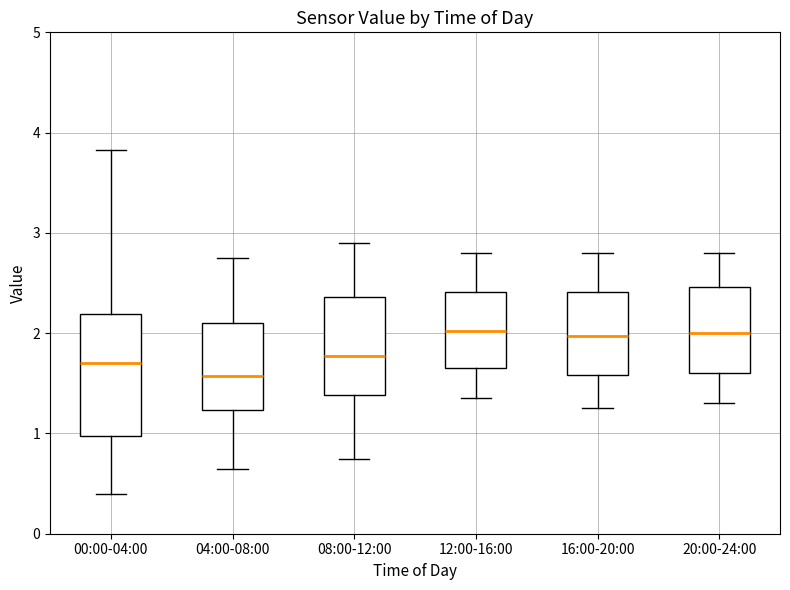

Reading left to right, read every box against the y-axis: the position of its median line, the range the box covers, and the ends of its whiskers. The values are not printed on the chart, so give them approximately, as read against the axis.

00:00-04:00: median 1.7, box 1.0 to 2.2, whiskers 0.4 to 3.8
04:00-08:00: median 1.6, box 1.2 to 2.1, whiskers 0.7 to 2.8
08:00-12:00: median 1.8, box 1.4 to 2.4, whiskers 0.8 to 2.9
12:00-16:00: median 2.0, box 1.7 to 2.4, whiskers 1.4 to 2.8
16:00-20:00: median 2.0, box 1.6 to 2.4, whiskers 1.3 to 2.8
20:00-24:00: median 2.0, box 1.6 to 2.5, whiskers 1.3 to 2.8